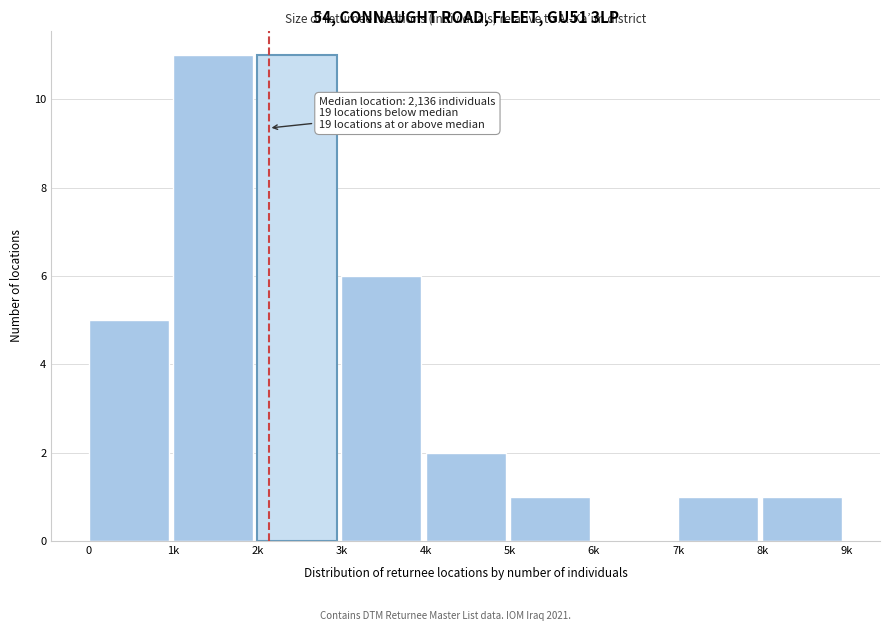

Reading left to right, extract all data points from this chart.

0=5	1k=11	2k=11	3k=6	4k=2	5k=1	6k=0	7k=1	8k=1